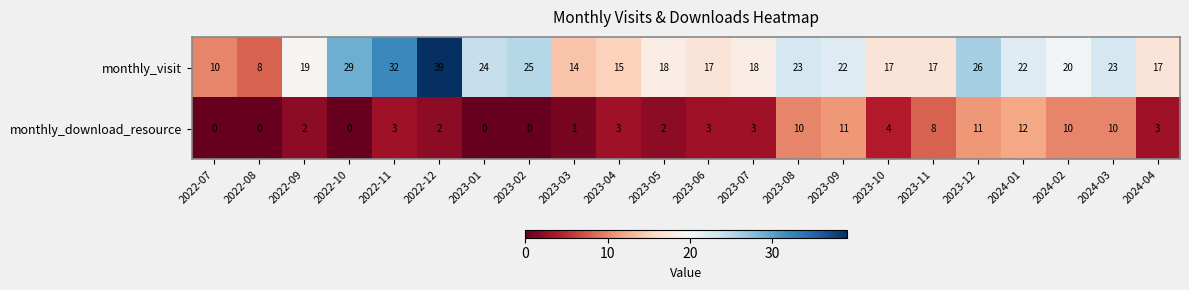

What value does the monthly_download_resource series have at 2024-02, to the nearest 5?

10